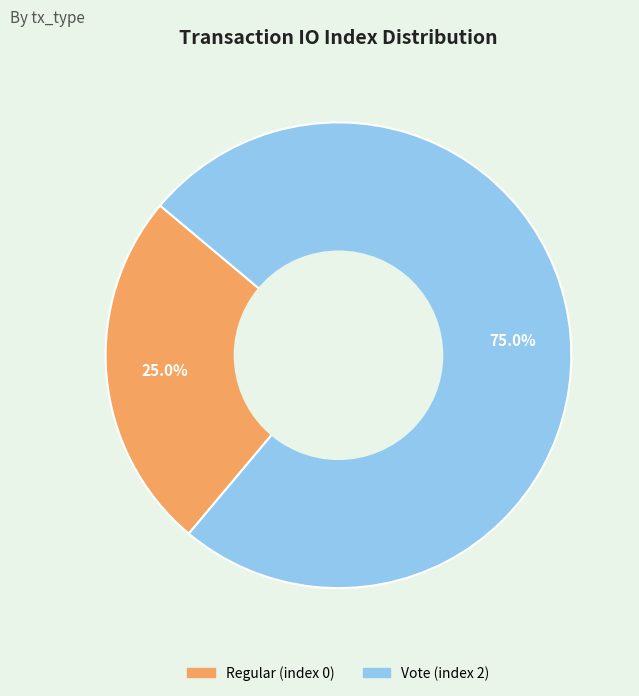

What is the largest slice in the pie chart?

Vote (index 2)